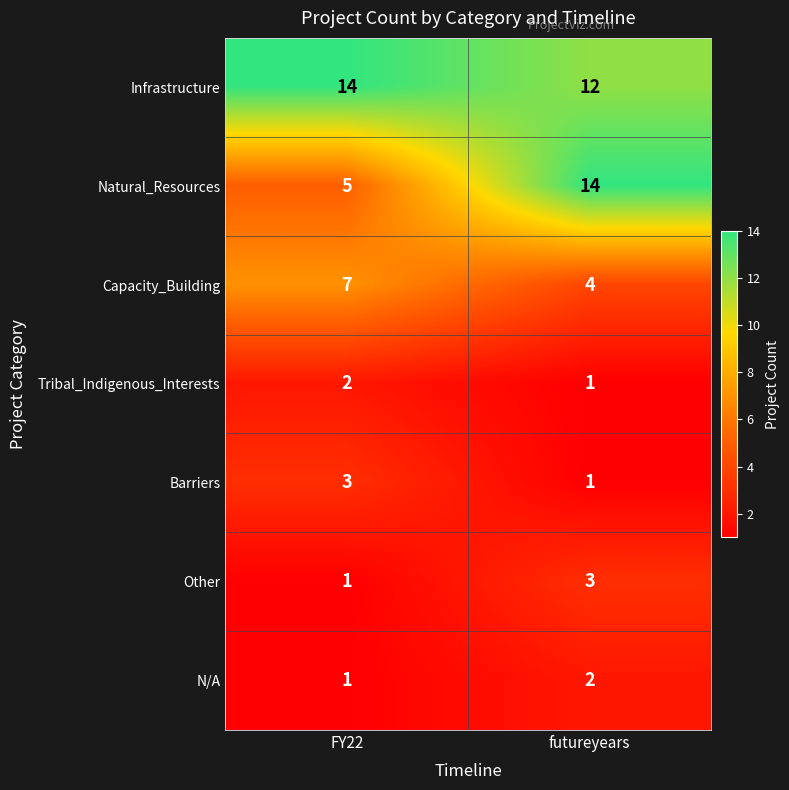

At which category is the sum across all series the highest?

futureyears